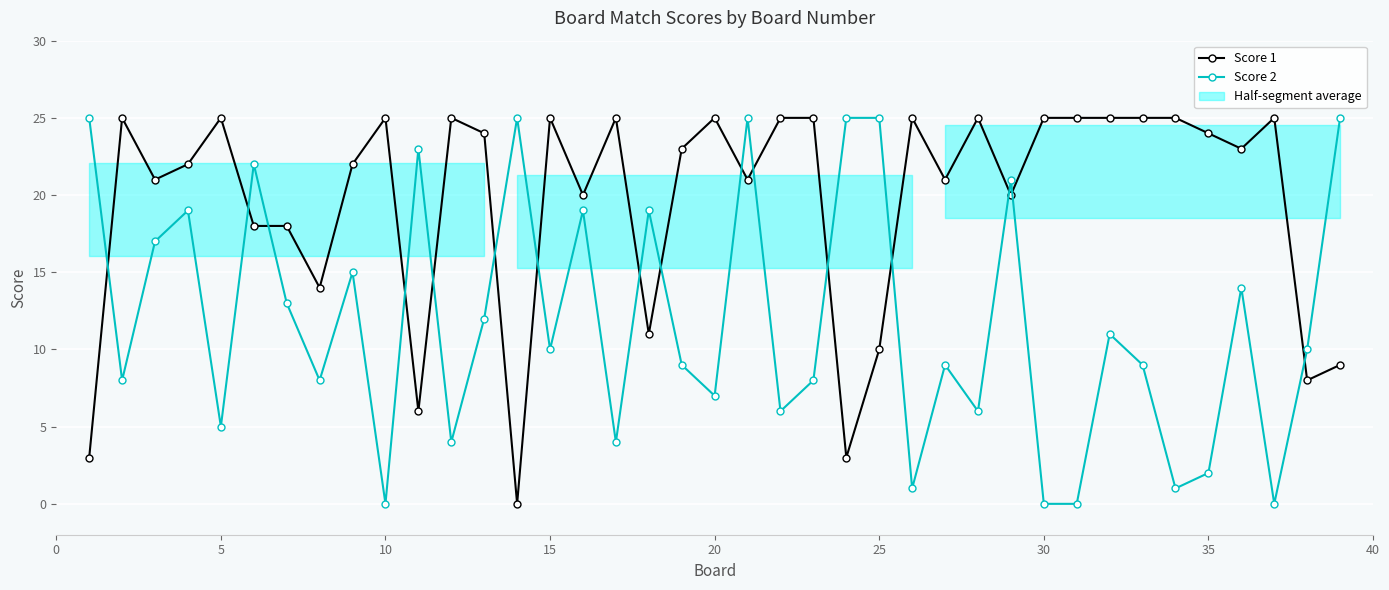

After their last crossing, which series has the higher values: Score 2 or Score 1?

Score 2